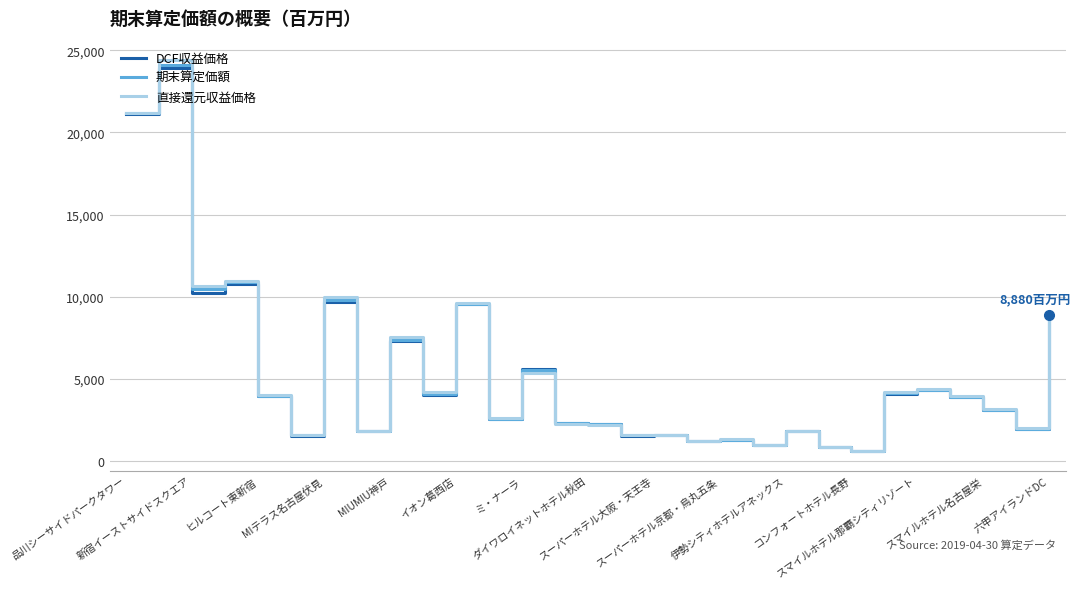

What is the maximum value shown in the chart?

24400